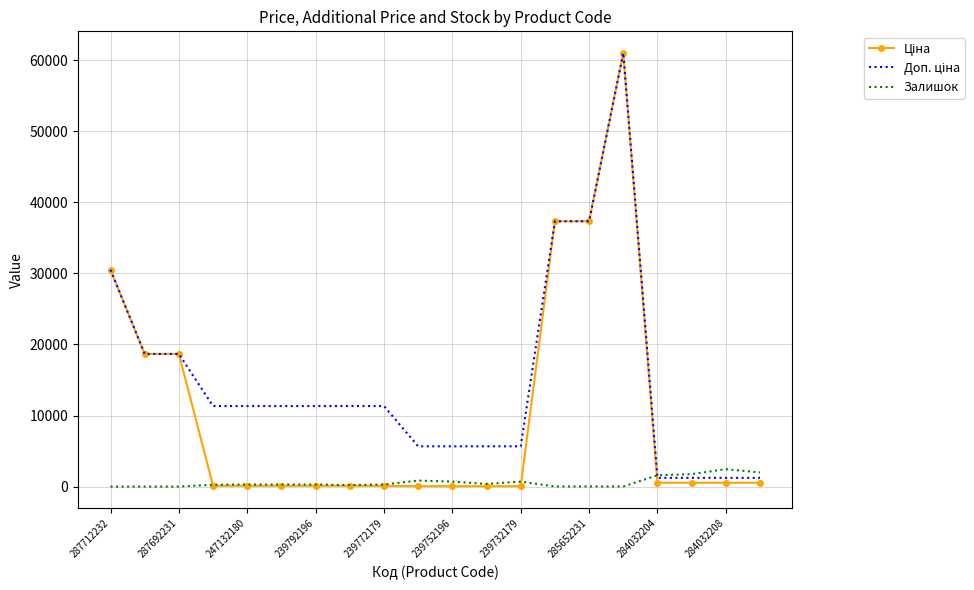

At which label is Ціна closest to 30540?

287712232